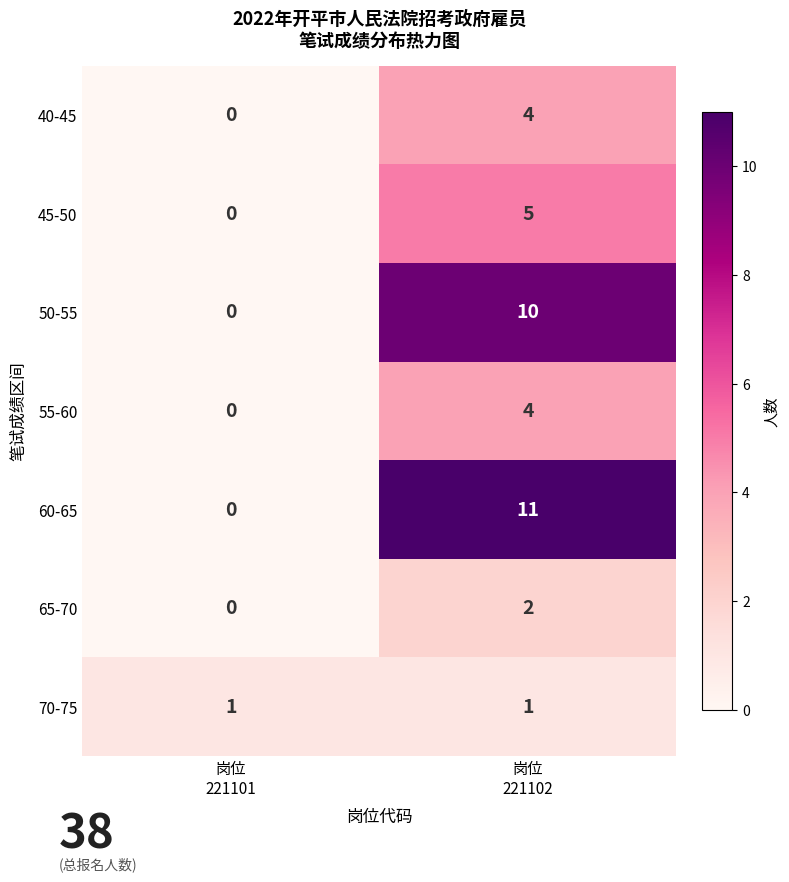

Between 岗位
221101 and 岗位
221102, which series saw the biggest shift?

60-65